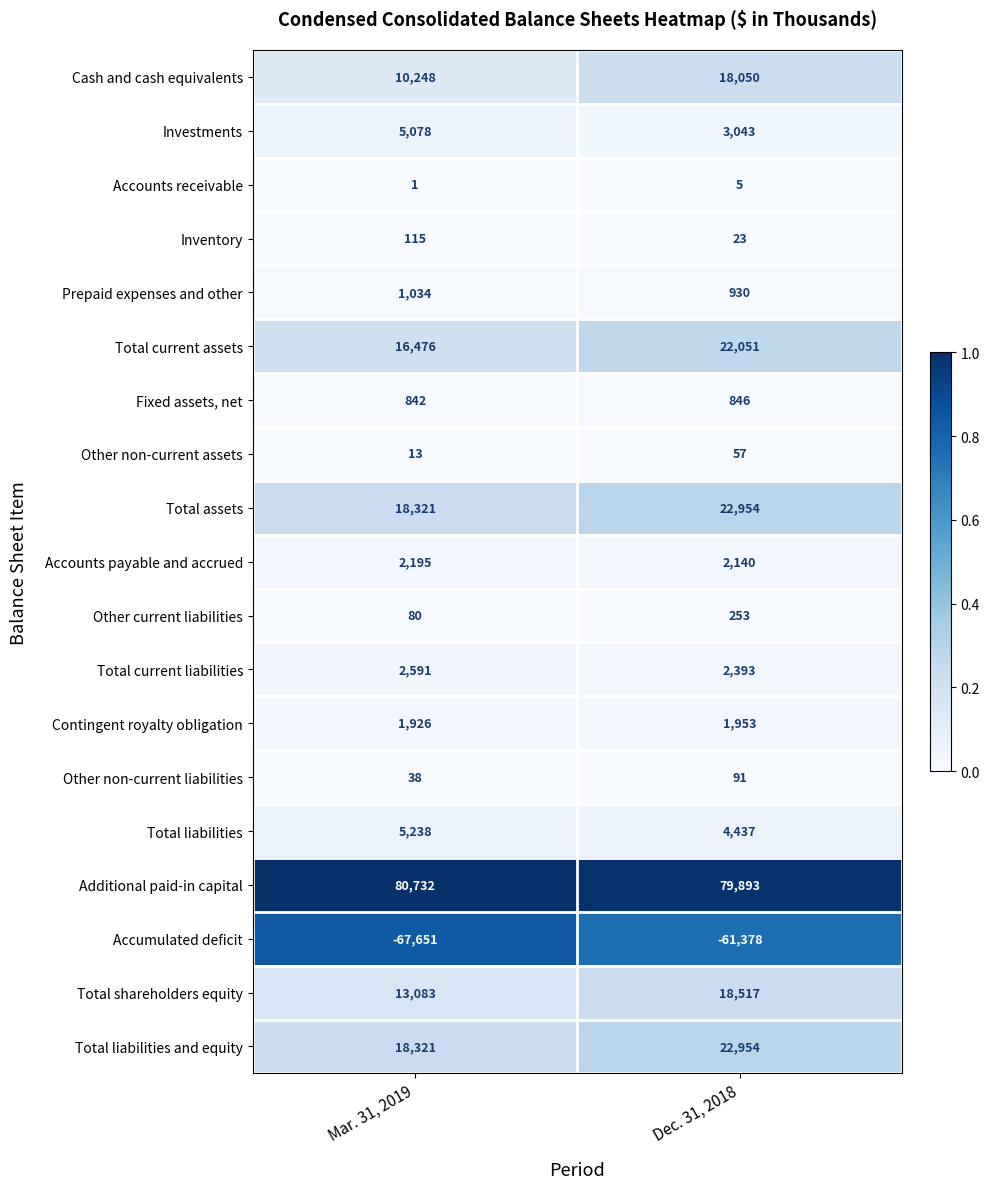

Which series changed the most between Mar. 31, 2019 and Dec. 31, 2018?

Cash and cash equivalents